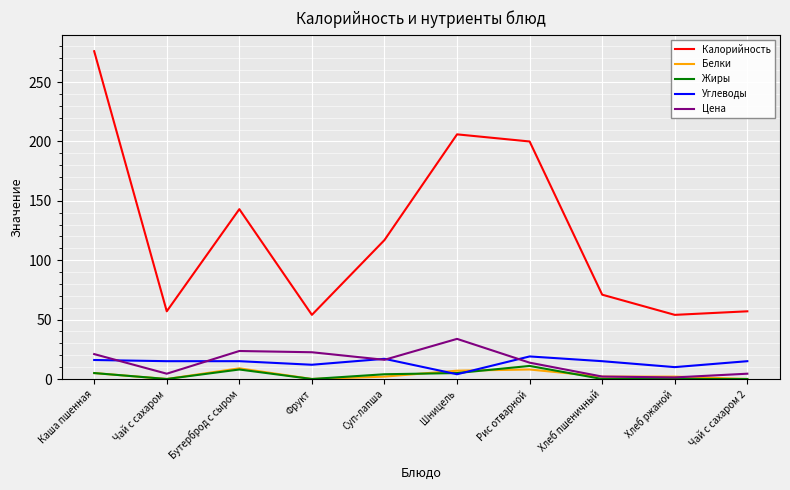

What position from the left is Чай с сахаром 2?

10